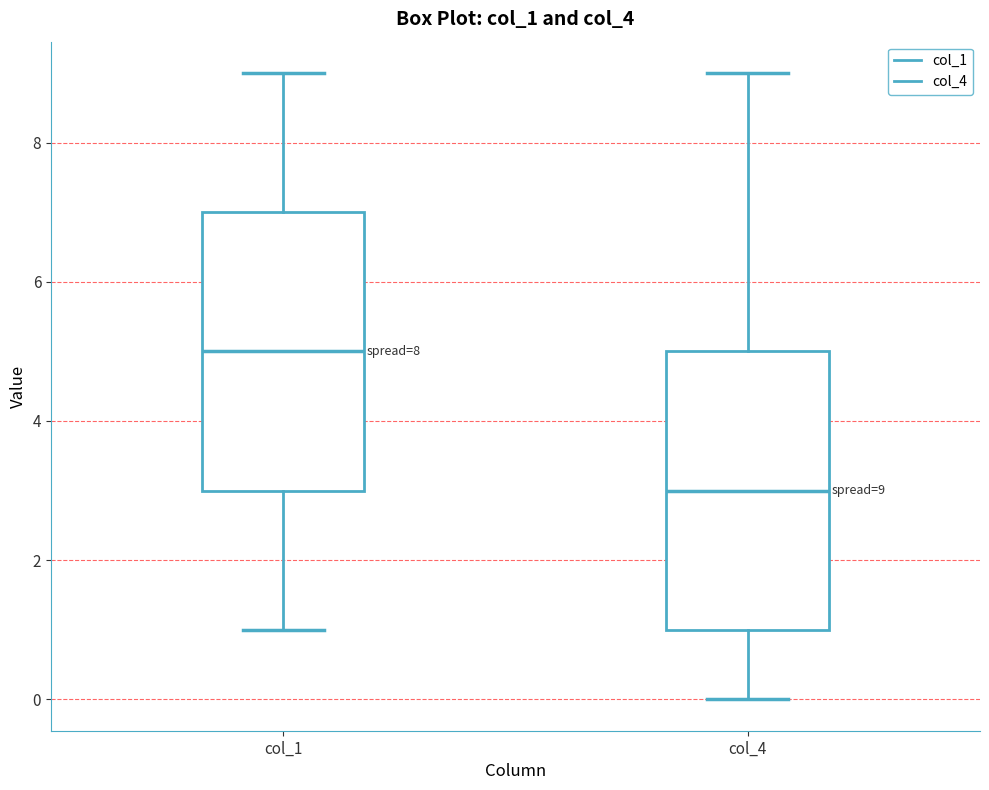

Which box has the highest median line?

col_1